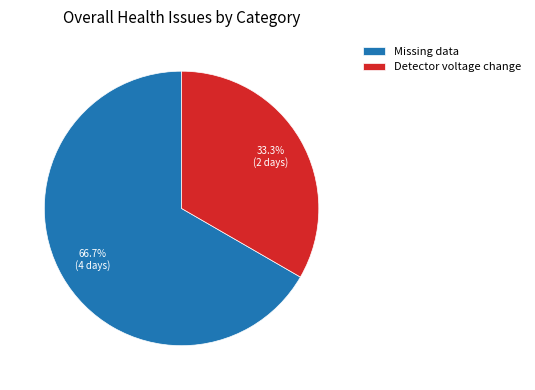

Rank the categories by value from lowest to highest.

Detector voltage change, Missing data